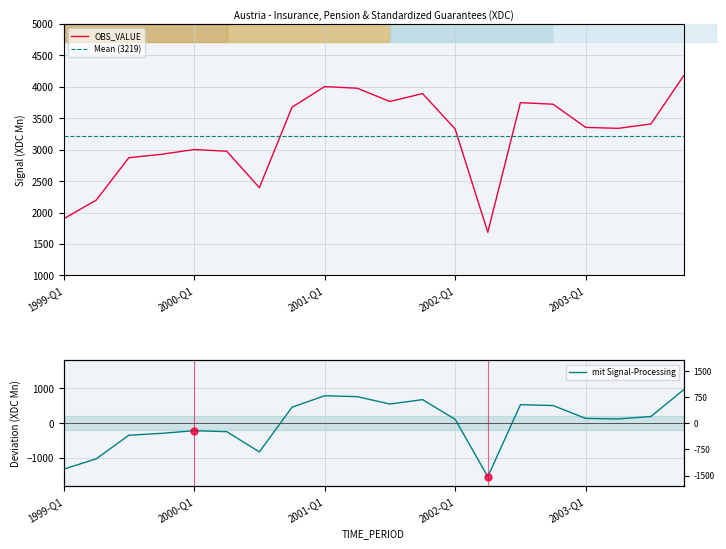

Does the chart display data point markers on the line(s)?

No